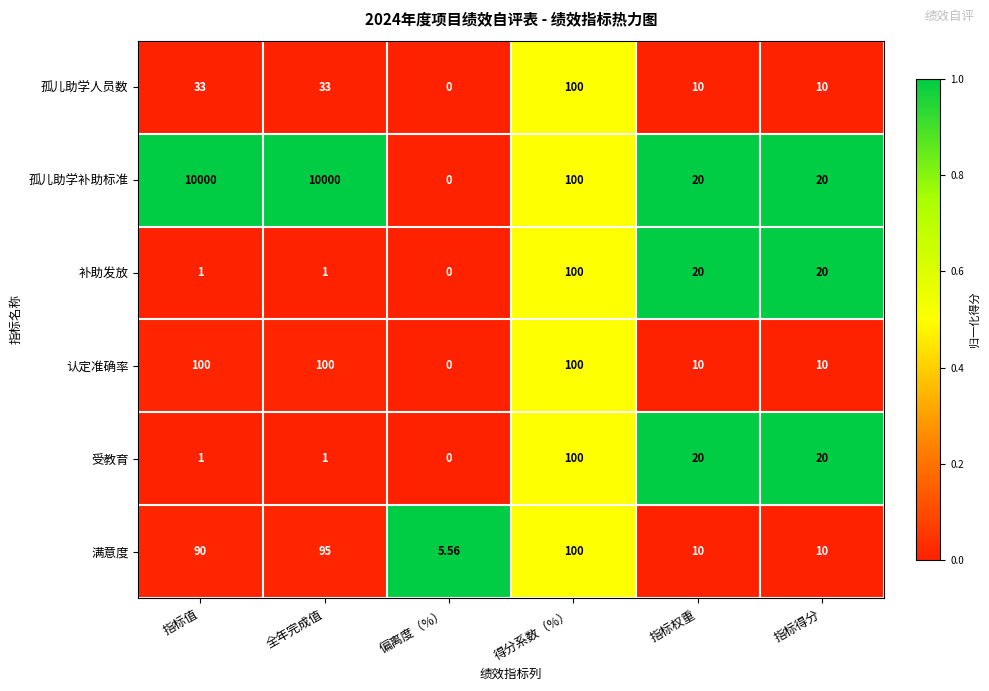

Where does the 补助发放 series first go above 20?

得分系数（%）